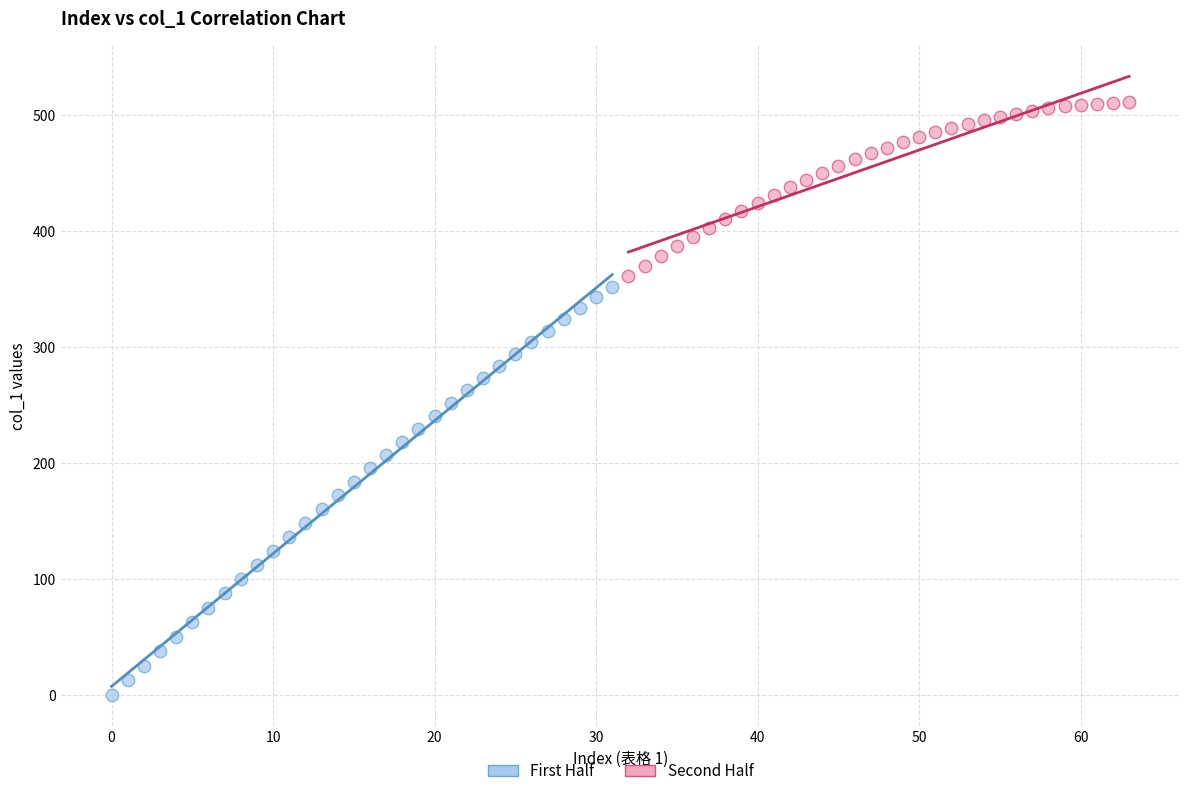

Which series has the largest Y range (max minus min)?

First Half